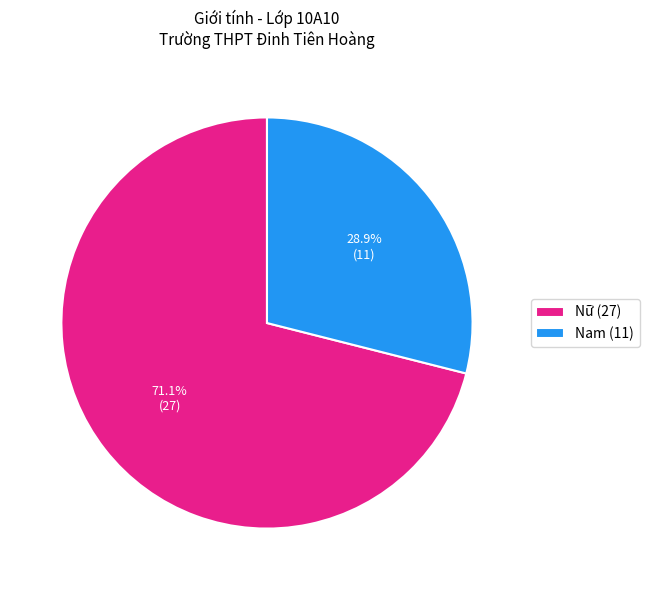

What percentage is NOT represented by Nữ?

28.9%